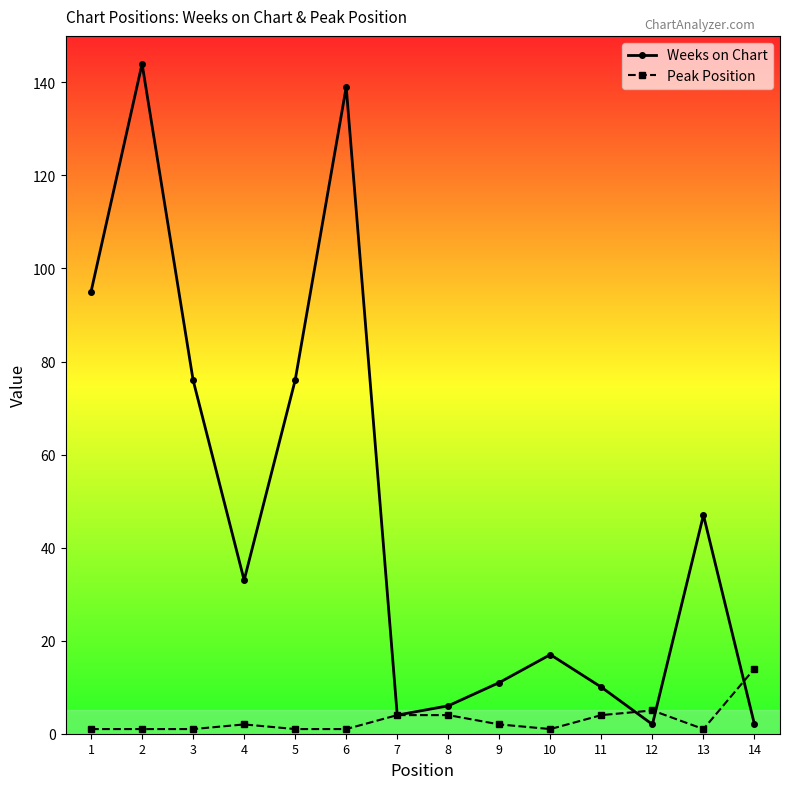

Rank the series by their maximum value, from lowest to highest.

Peak Position, Weeks on Chart